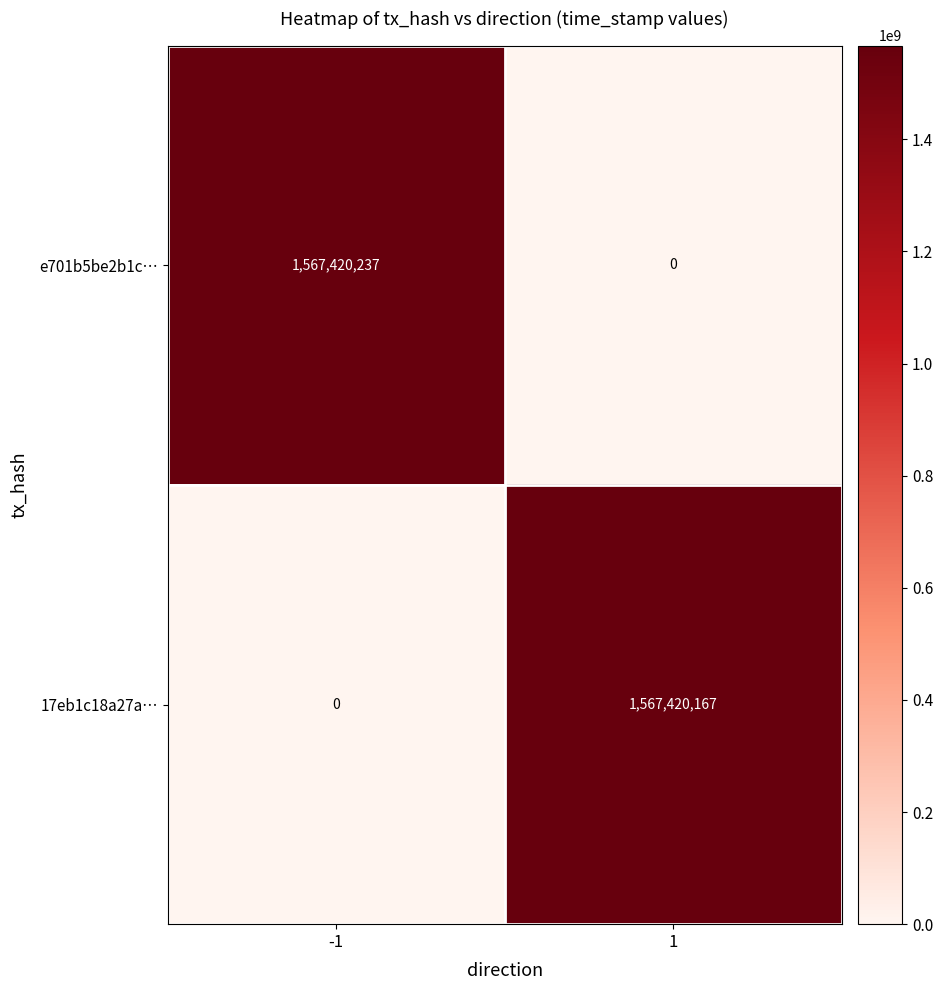

What is the total value across all series at 1?

1567420167